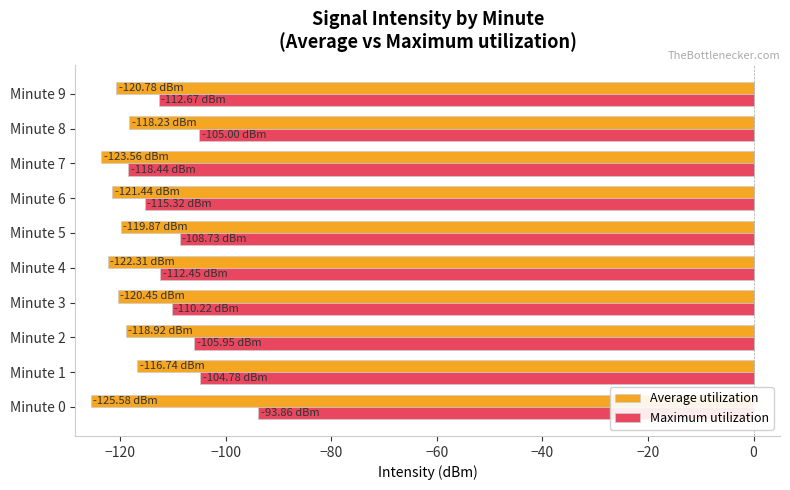

Rank the series by their maximum value, from lowest to highest.

Average utilization, Maximum utilization